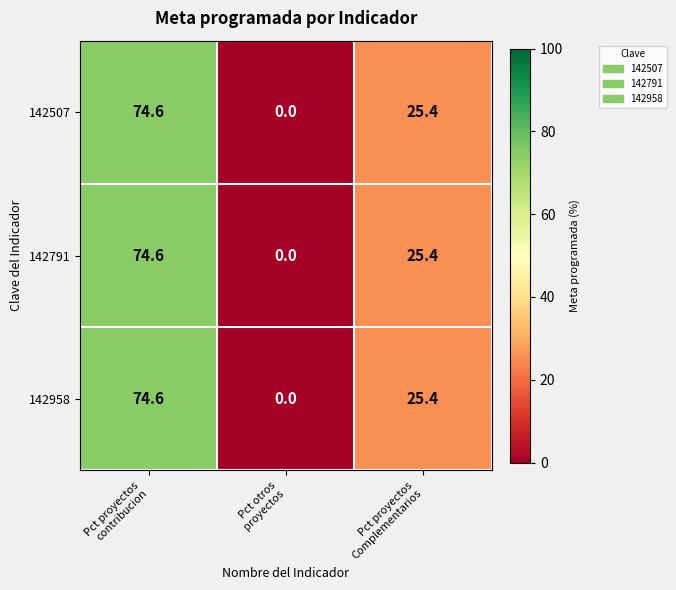

Count the number of data series in this chart.

3